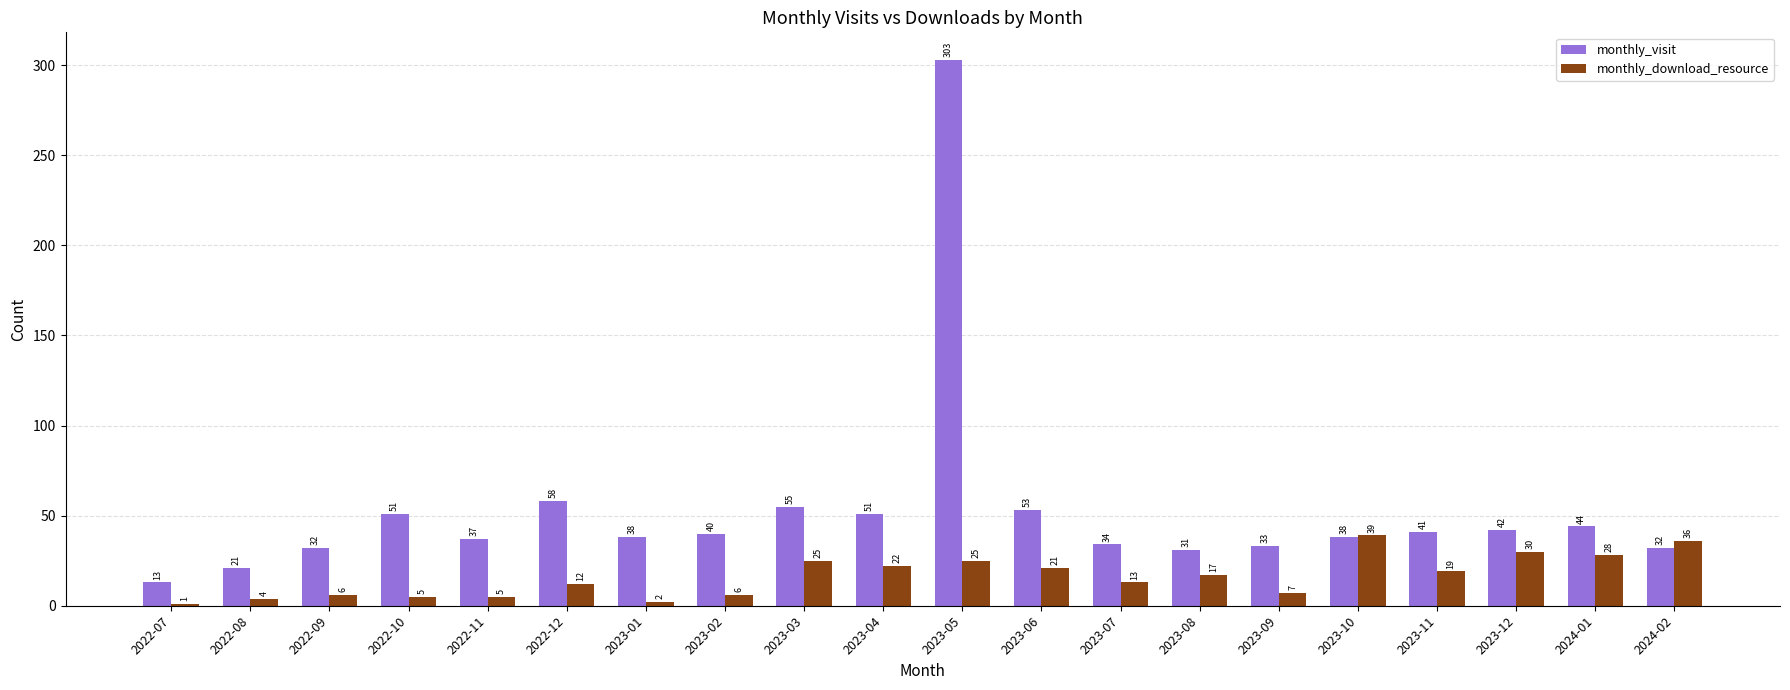

What is the sum of all monthly_download_resource values?

323